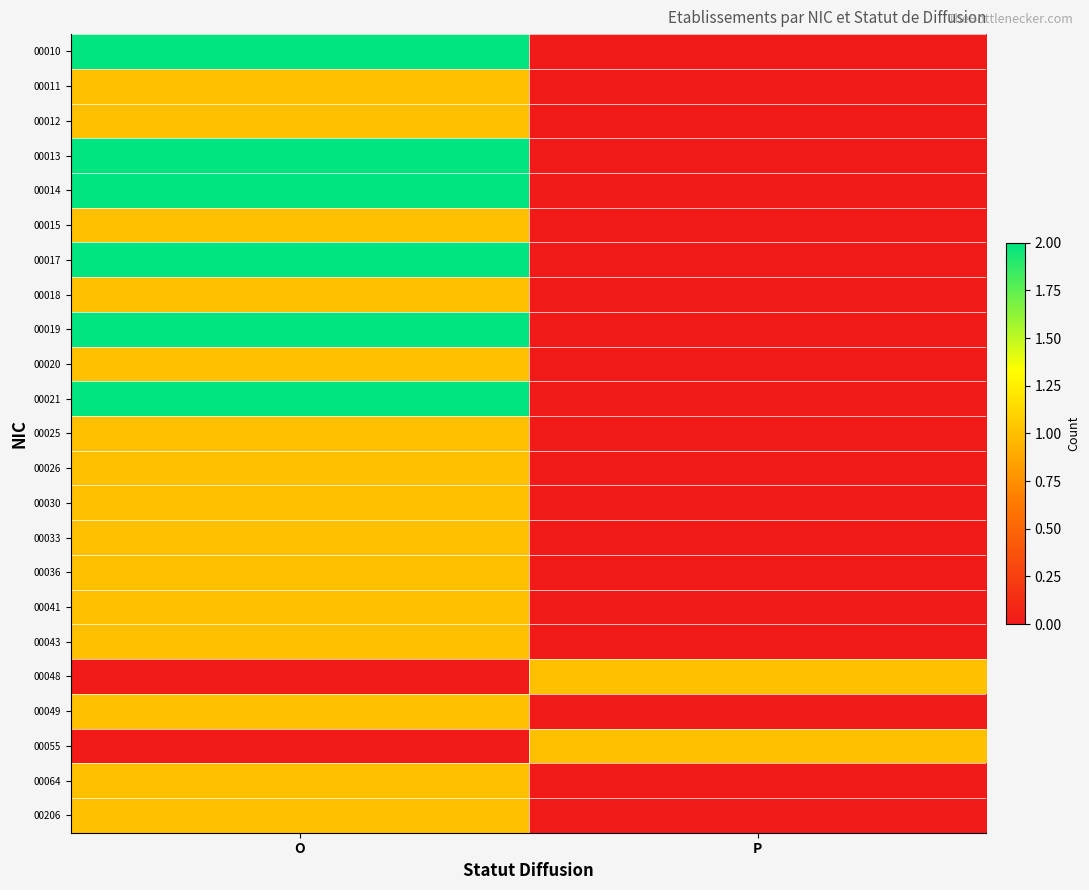

Between P and O, which is larger?

O